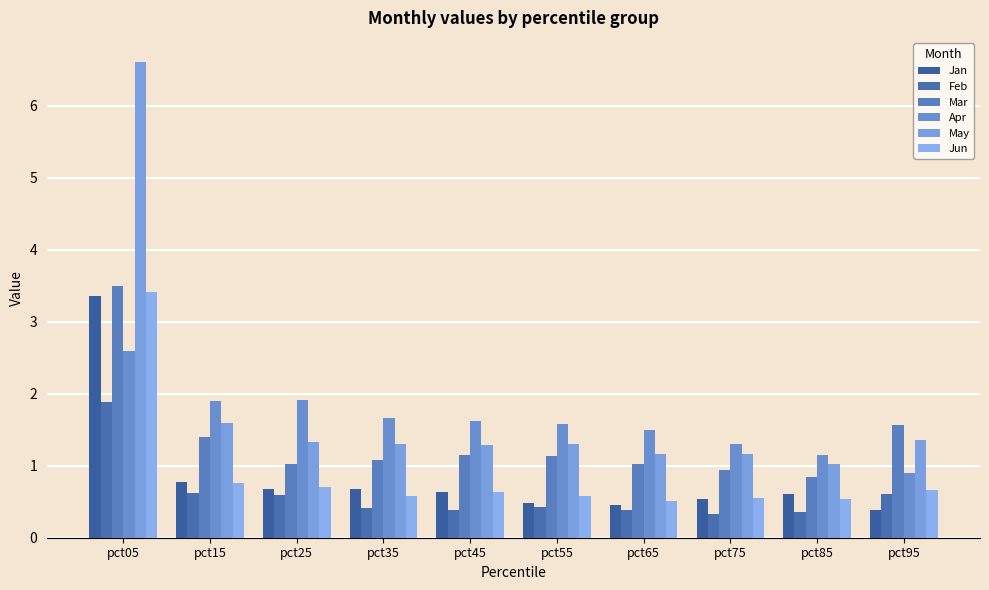

List the labels in order of May value, smallest first.

pct85, pct65, pct75, pct45, pct55, pct35, pct25, pct95, pct15, pct05